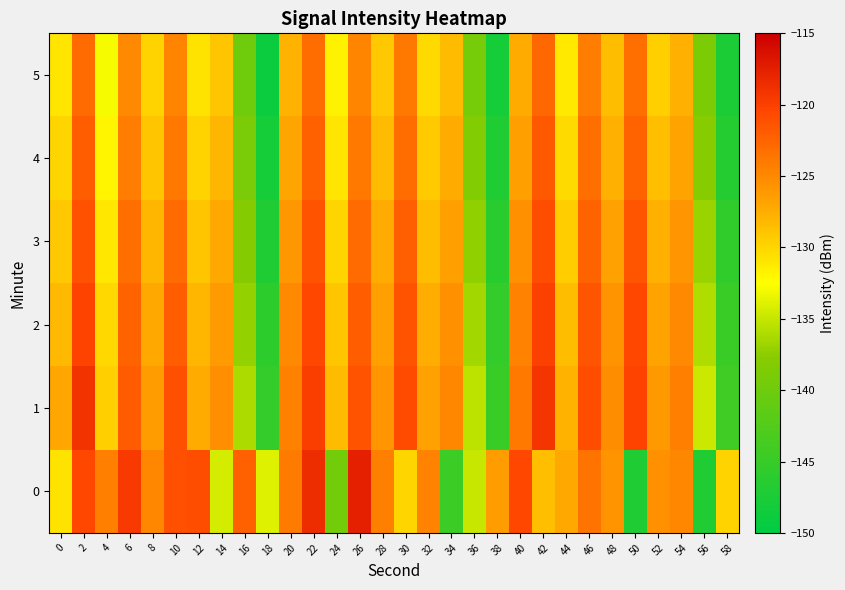

Which has a higher value, 4 or 40?

40